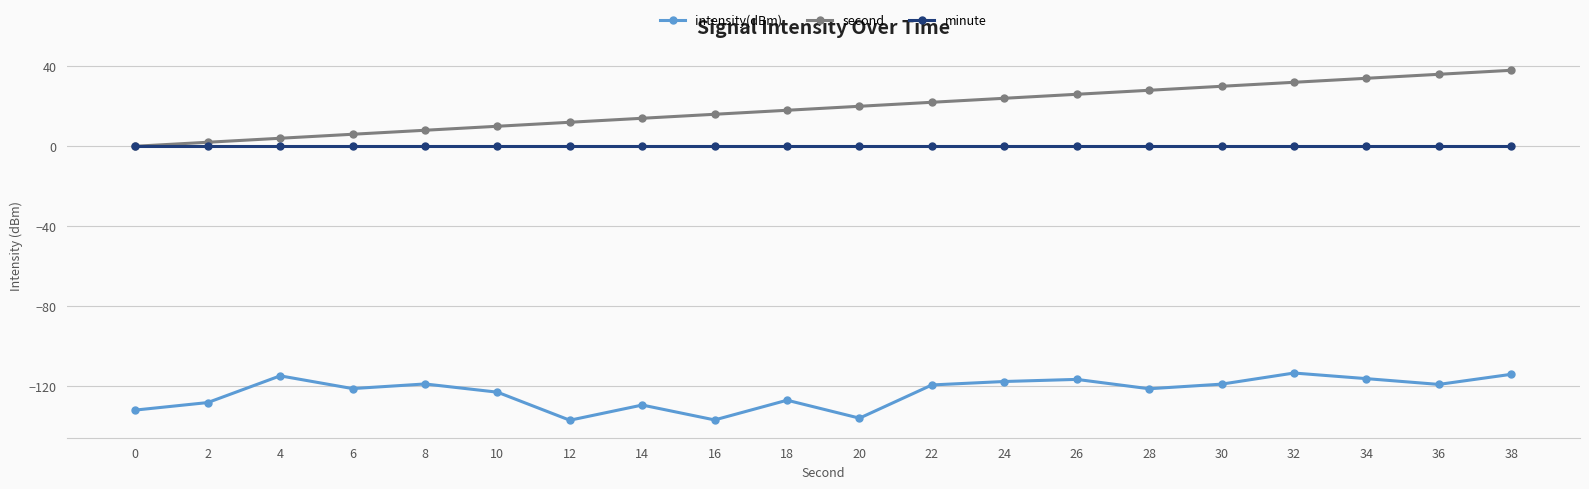

What is the average value of the intensity(dBm) series?

-123.1